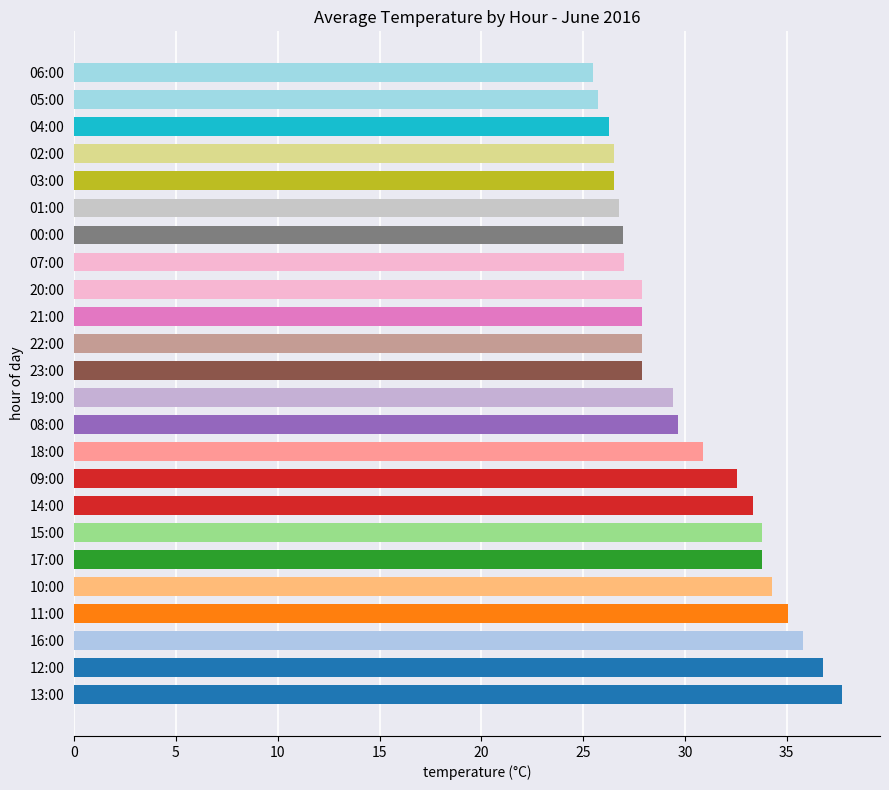

Is it true that the value at 23:00 is 10.7?

False